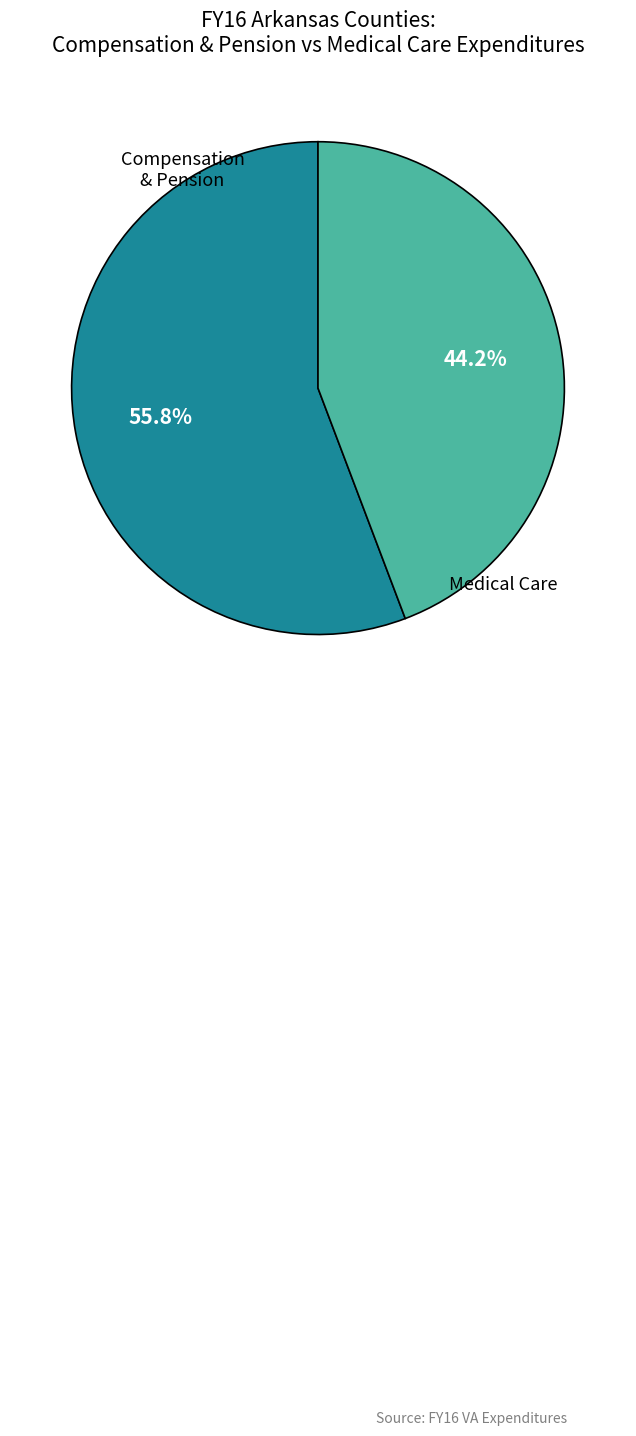

Is there any slice that represents more than half of the pie?

Yes